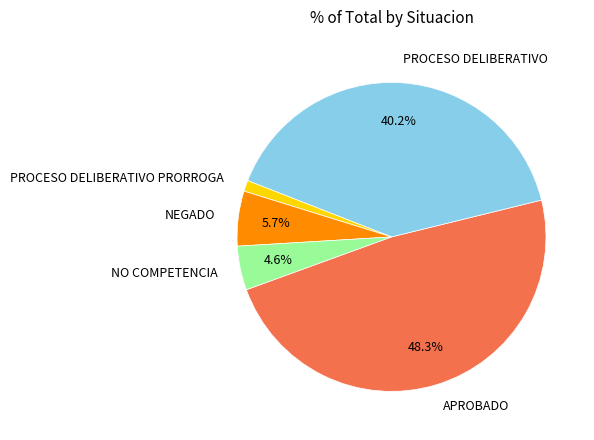

The PROCESO DELIBERATIVO PRORROGA slice represents 16% of the pie. True or false?

False